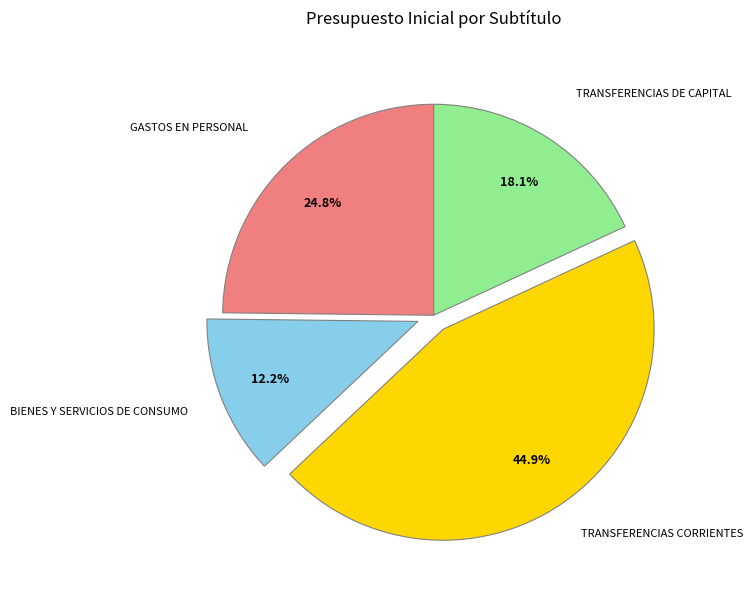

To the nearest percent, what portion does TRANSFERENCIAS CORRIENTES represent?

45%